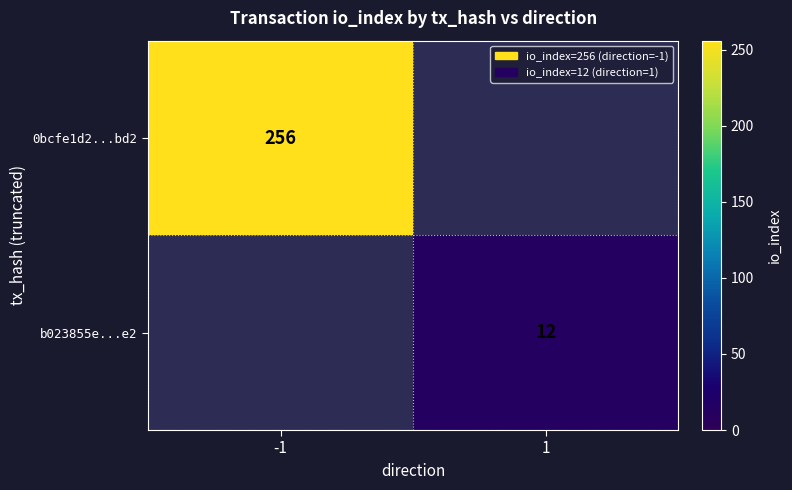

True or false: 0bcfe1d2...bd2 has a value of 256 at -1.

True